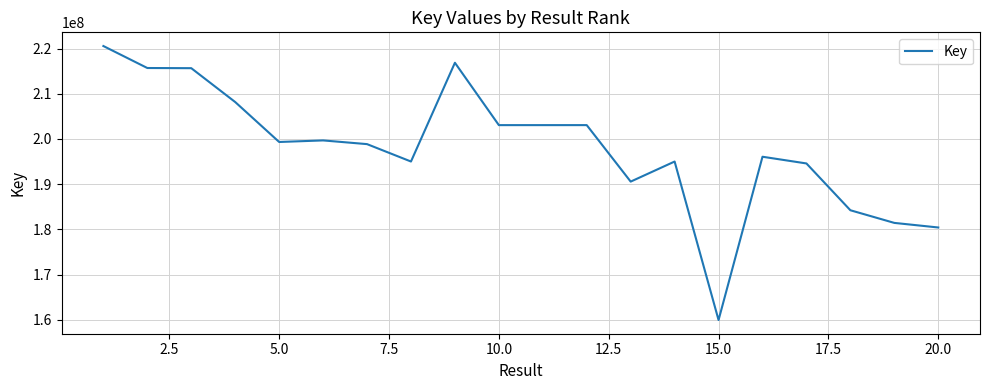

What is the minimum value shown in the chart?

159979004